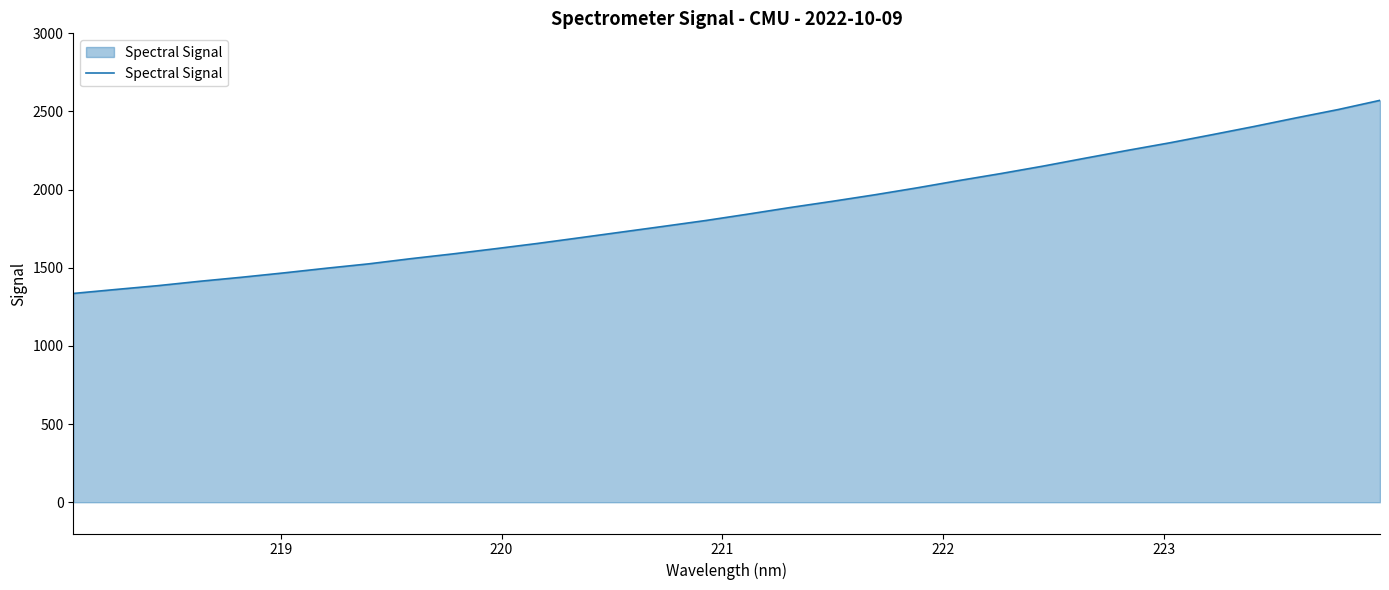

What is the difference between the maximum and minimum values?

1235.6